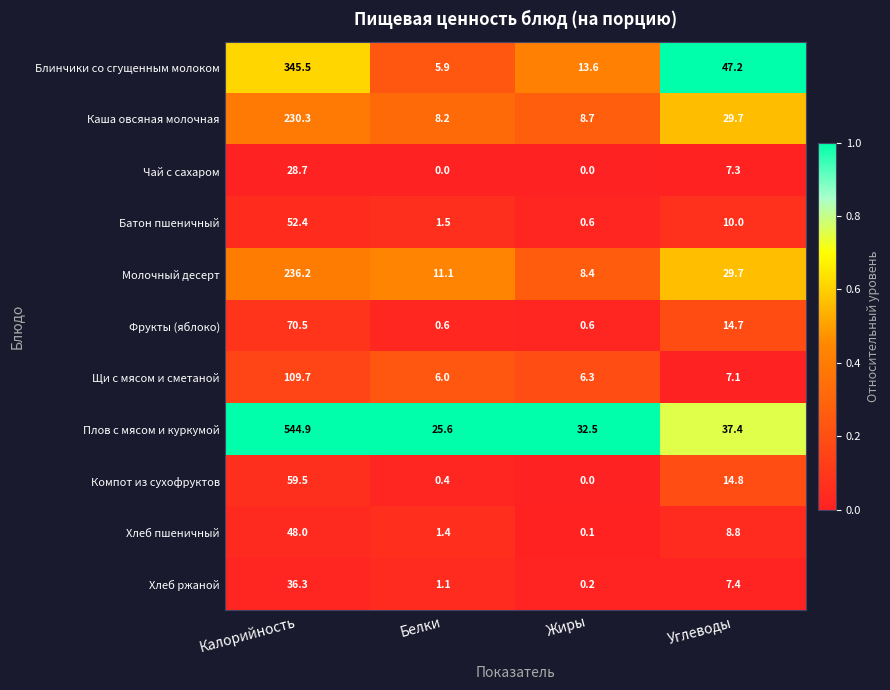

At which category is the sum across all series the highest?

Калорийность